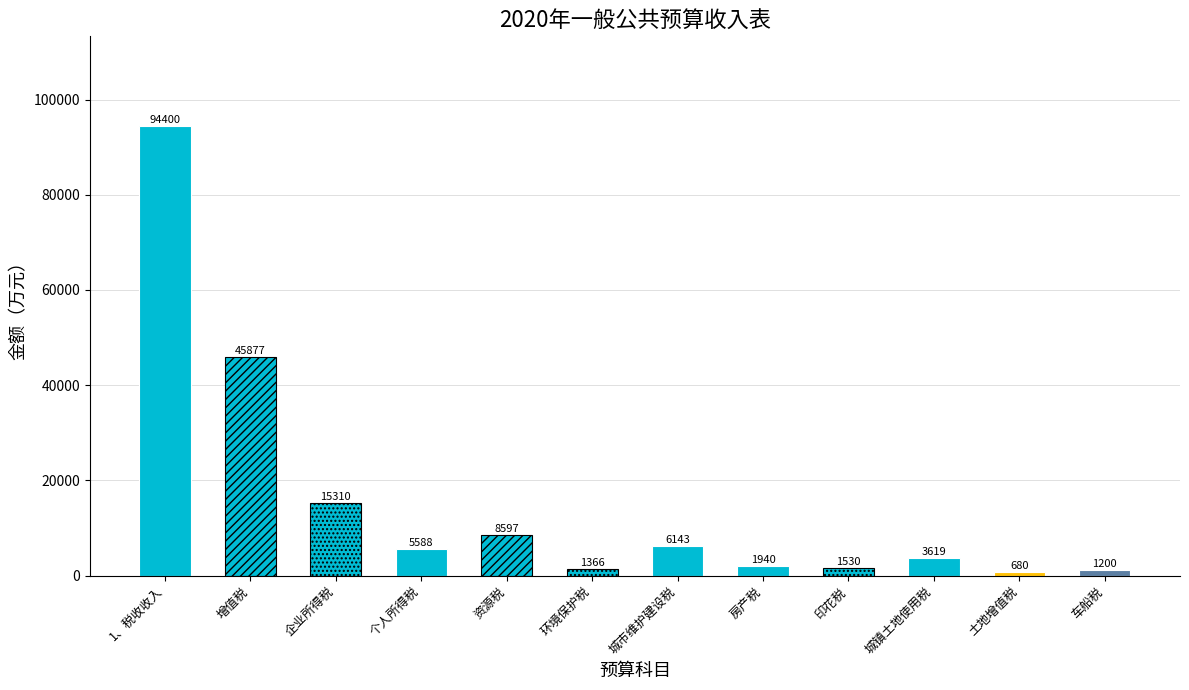

Is it true that the value at 资源税 is 8597?

True